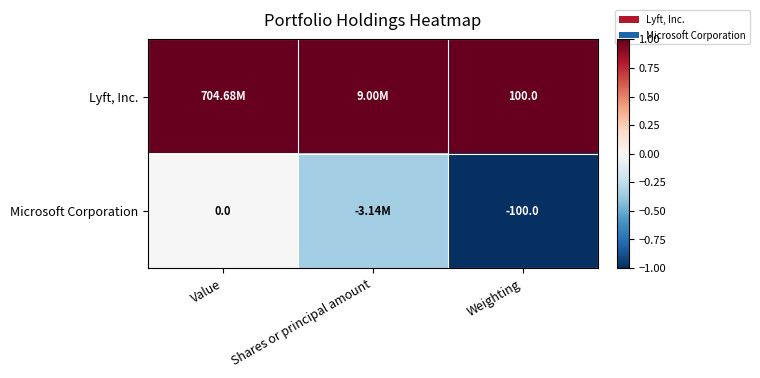

Rank the series at Weighting from highest to lowest value.

Lyft, Inc., Microsoft Corporation